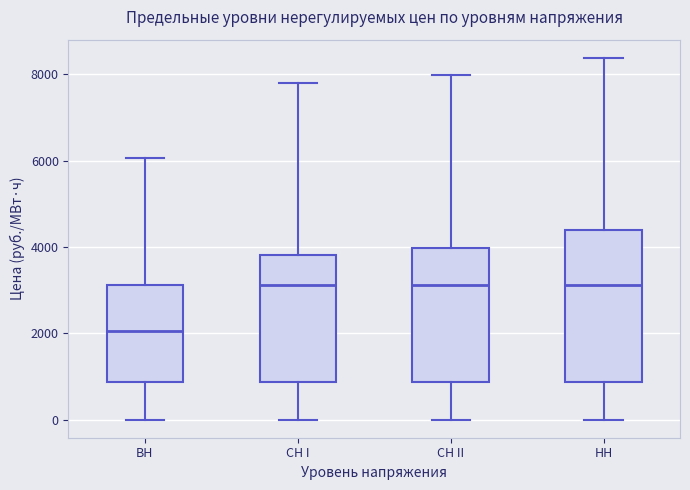

Reading left to right, read every box against the y-axis: the position of its median line, the range the box covers, and the ends of its whiskers. The values are not printed on the chart, so give them approximately, as read against the axis.

BH: median 2000, box 800 to 3200, whiskers 0 to 6000
CH I: median 3200, box 800 to 3800, whiskers 0 to 7800
CH II: median 3200, box 800 to 4000, whiskers 0 to 8000
HH: median 3200, box 800 to 4400, whiskers 0 to 8400